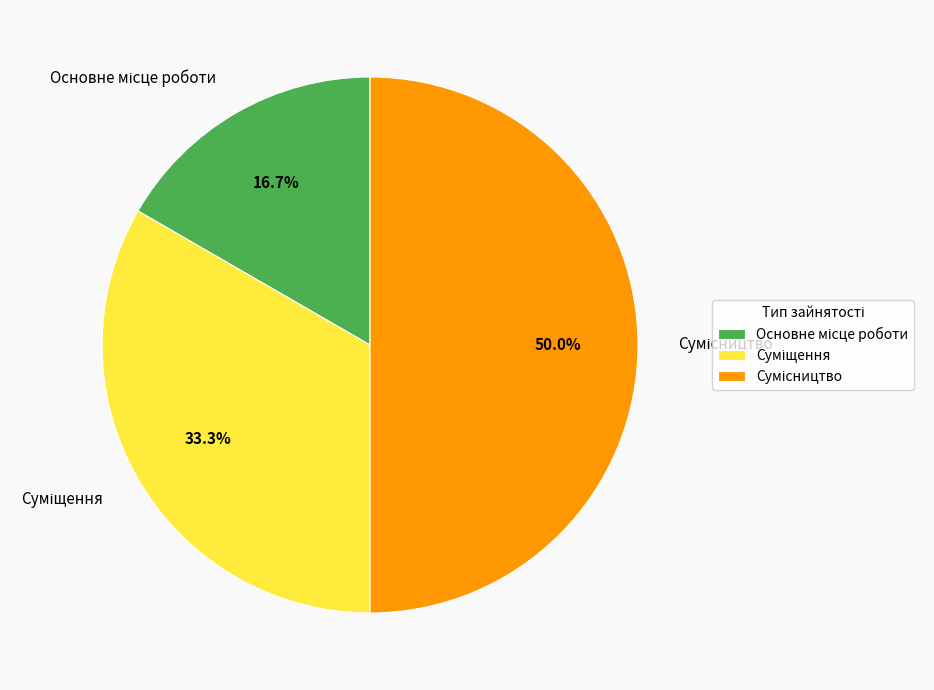

The Сумісництво slice represents 64% of the pie. True or false?

False